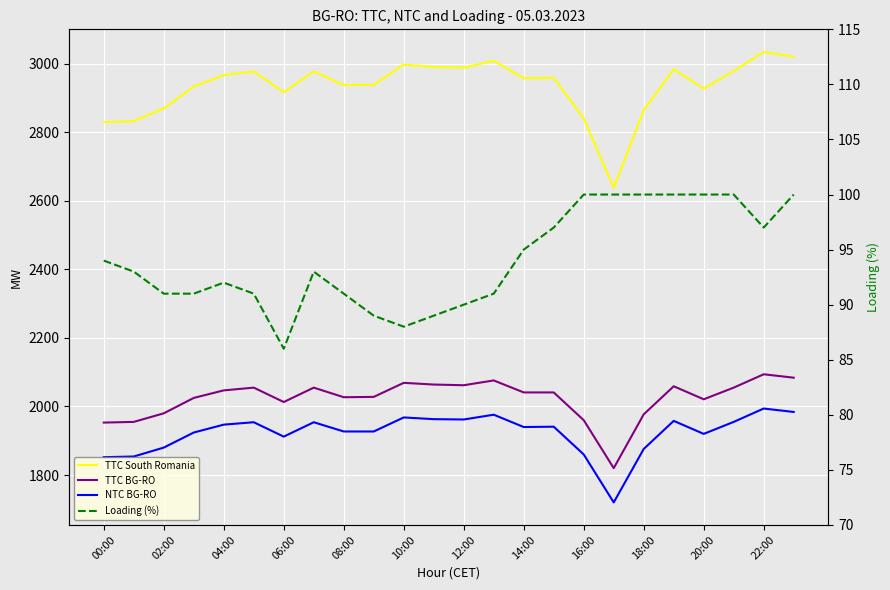

How many interior local peaks does the TTC BG-RO series have?

6